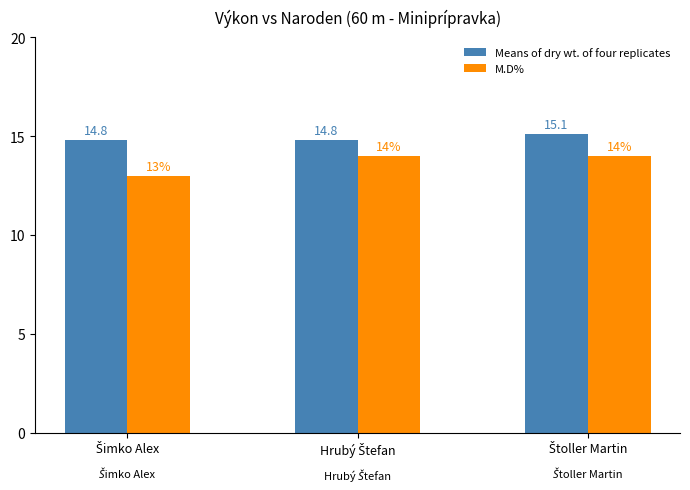

Count the M.D% values in the range 13 to 14.

3